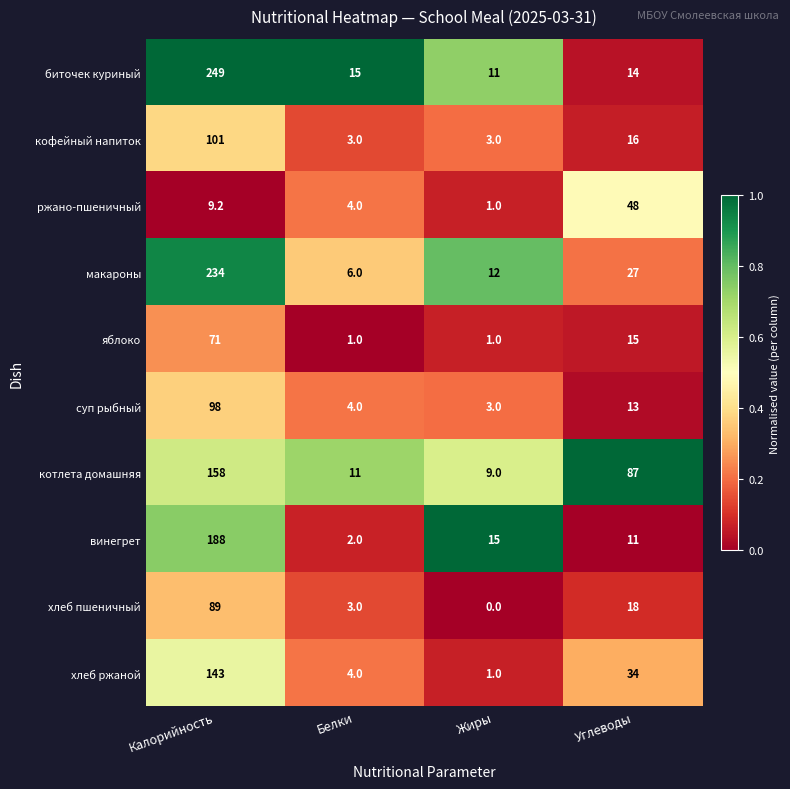

At Углеводы, list the series in order from largest to smallest.

котлета домашняя, ржано-пшеничный, хлеб ржаной, макароны, хлеб пшеничный, кофейный напиток, яблоко, биточек куриный, суп рыбный, винегрет